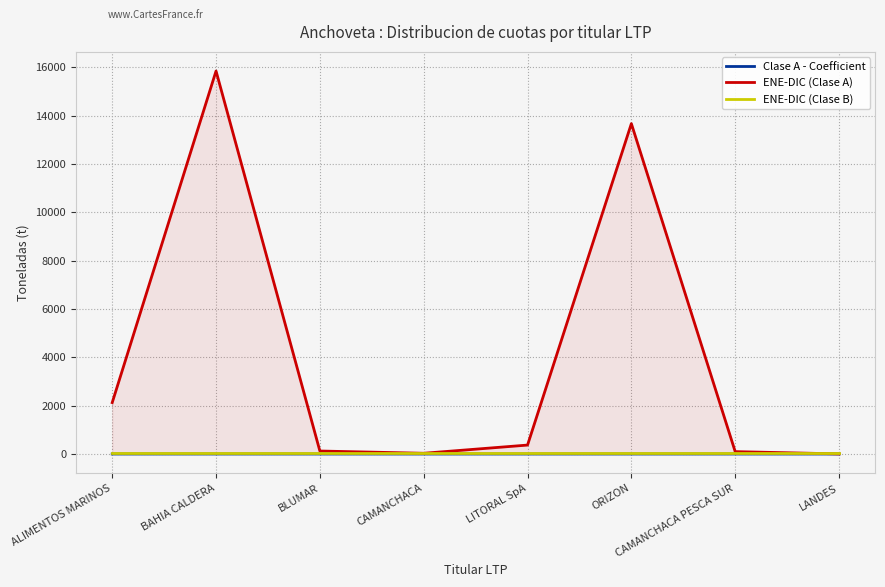

True or false: Clase A - Coefficient and ENE-DIC (Clase B) cross at least once.

False